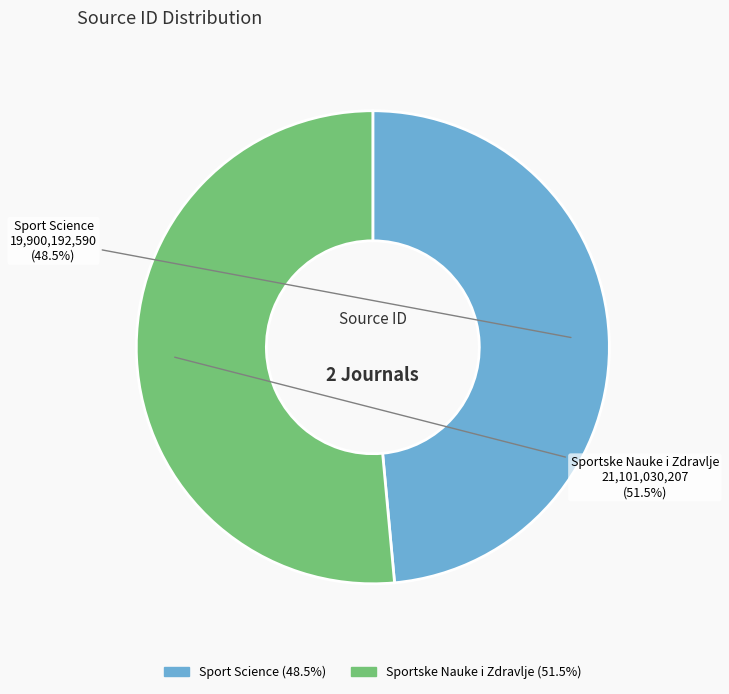

Rank the categories by value from highest to lowest.

Sportske Nauke i Zdravlje, Sport Science